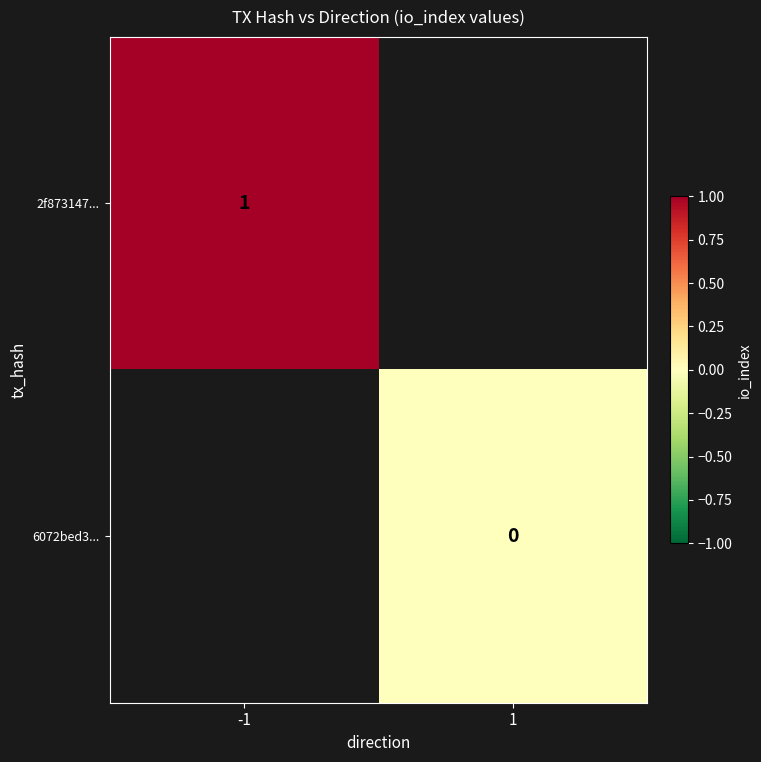

List the series in order of their overall mean, highest first.

2f873147..., 6072bed3...